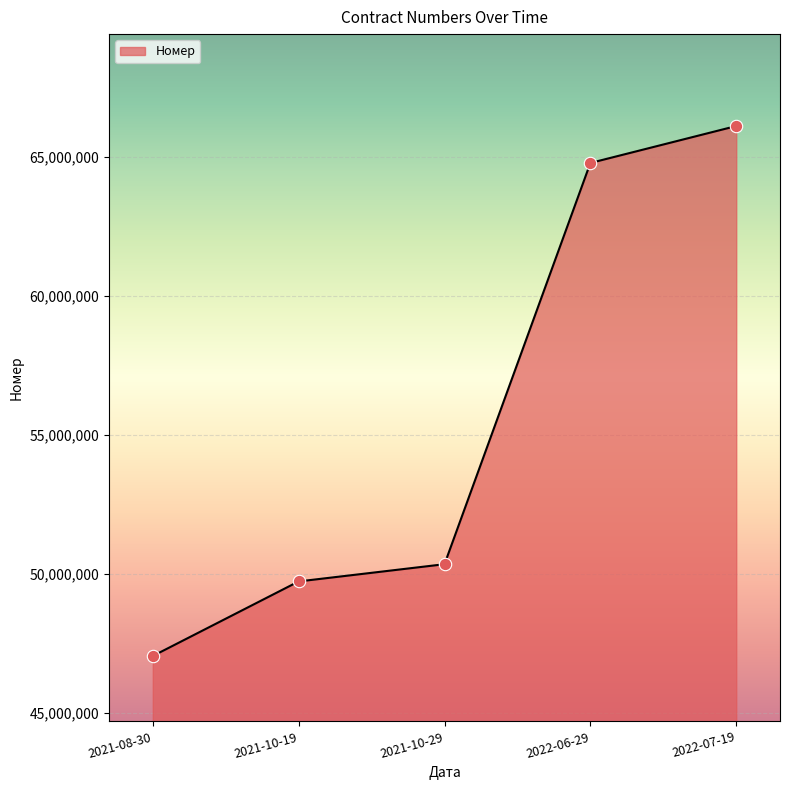

Between 2021-10-19 and 2022-07-19, which is larger?

2022-07-19